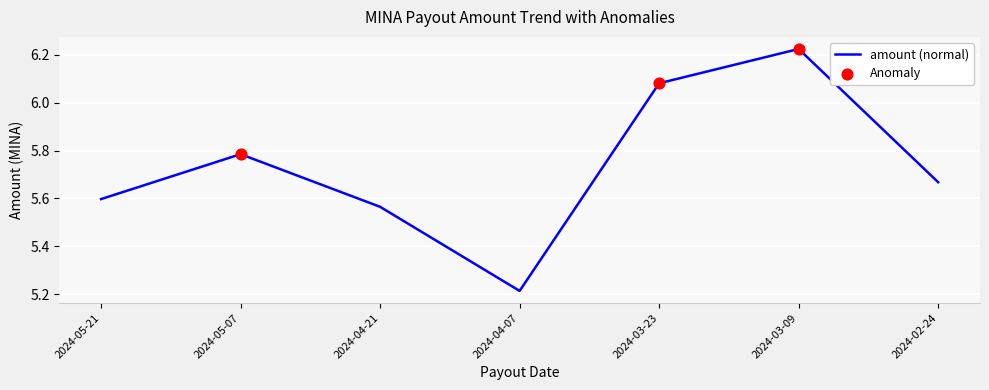

What is the change in value from 2024-05-21 to 2024-05-07?

+0.2